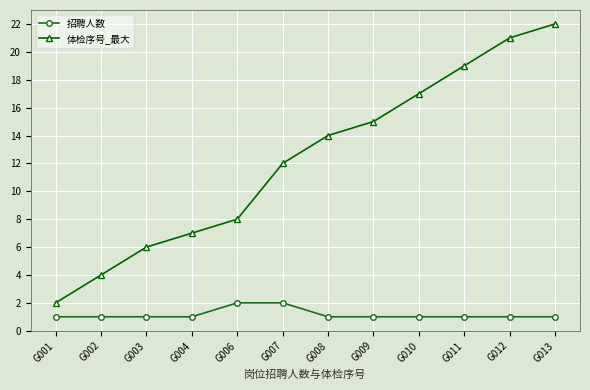

What is the value of the 招聘人数 point at the 3rd from the left?

1